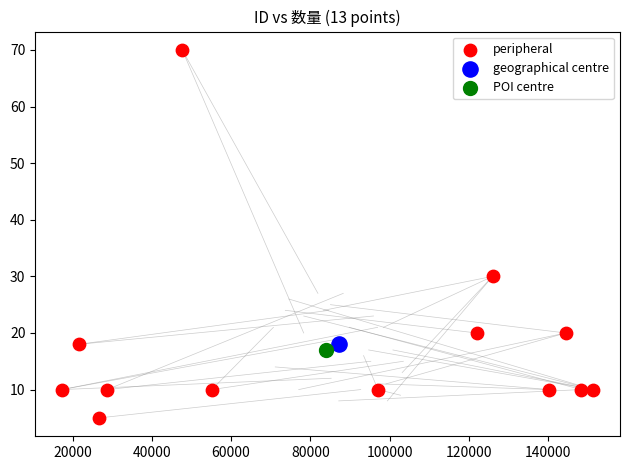

What are all the series names shown in the legend?

peripheral, geographical centre, POI centre